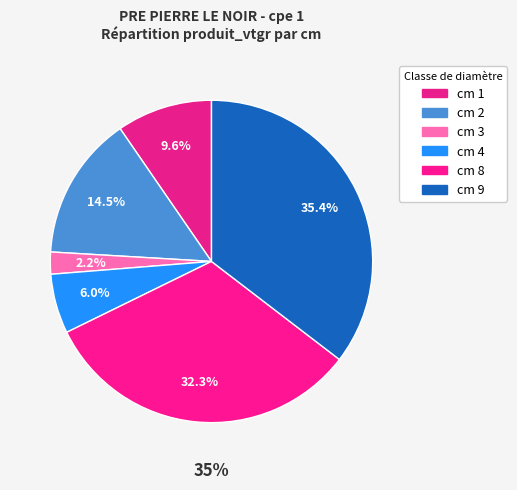

Rank the categories by value from lowest to highest.

cm 3, cm 4, cm 1, cm 2, cm 8, cm 9